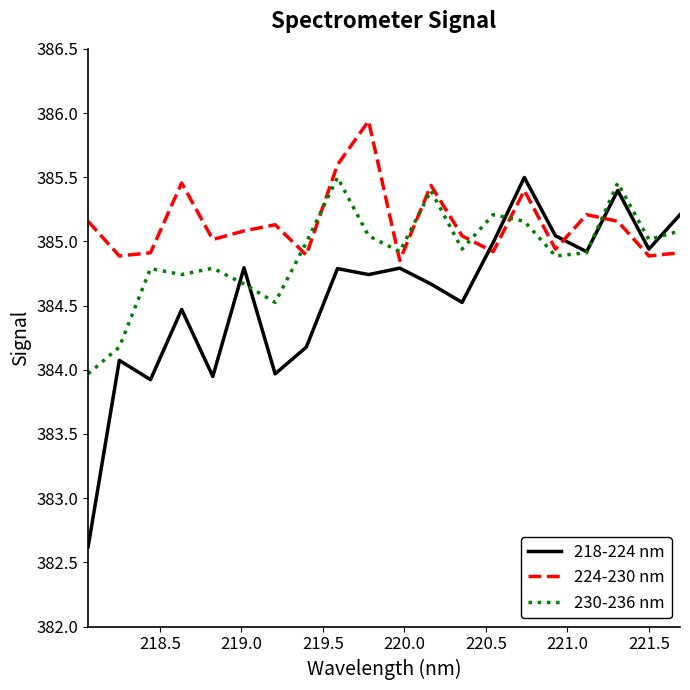

What is the maximum value shown in the chart?

385.9